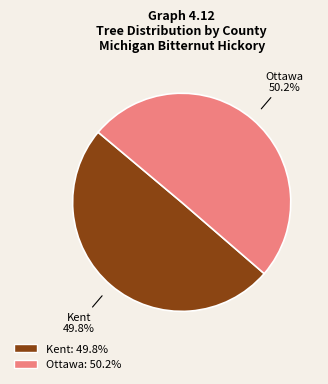

What percentage is NOT represented by Ottawa?

49.8%